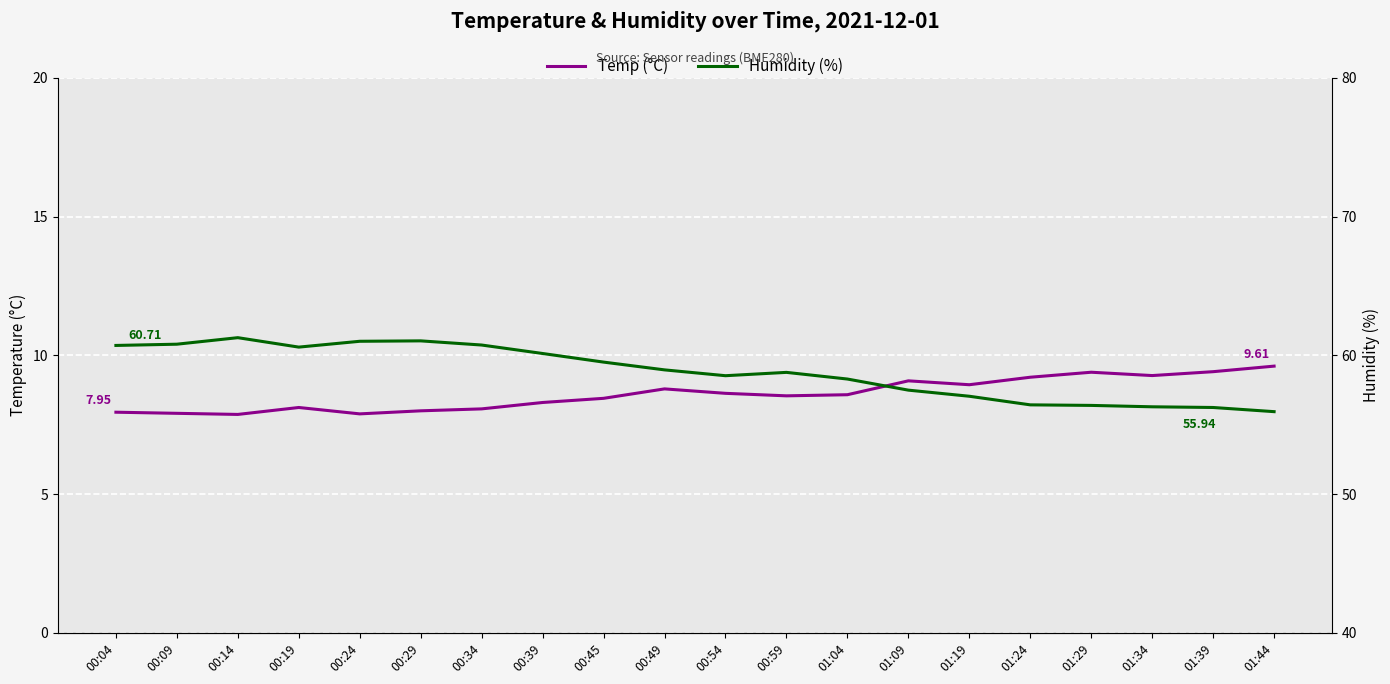

What is the difference between the second highest and second lowest values in the Humidity (%) series?

4.8